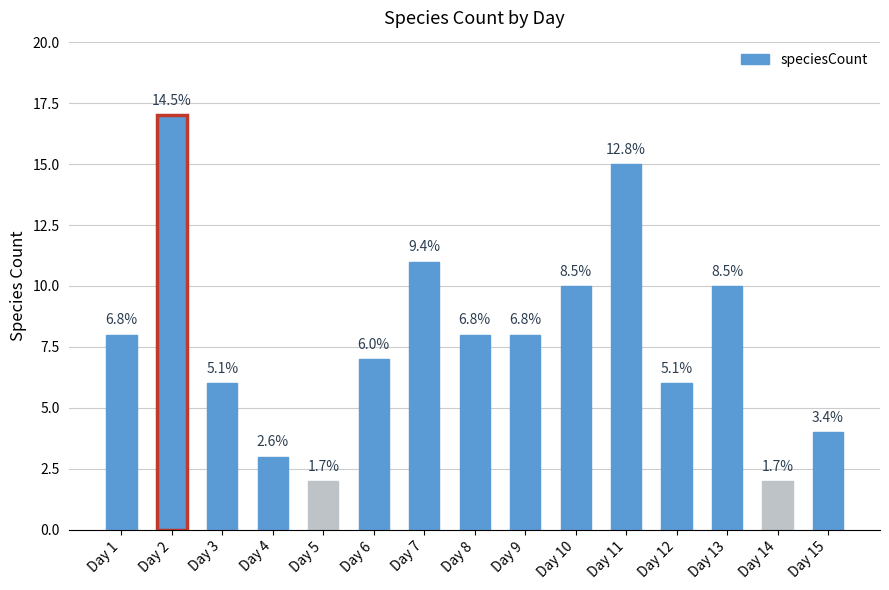

How many bars are there in total?

15